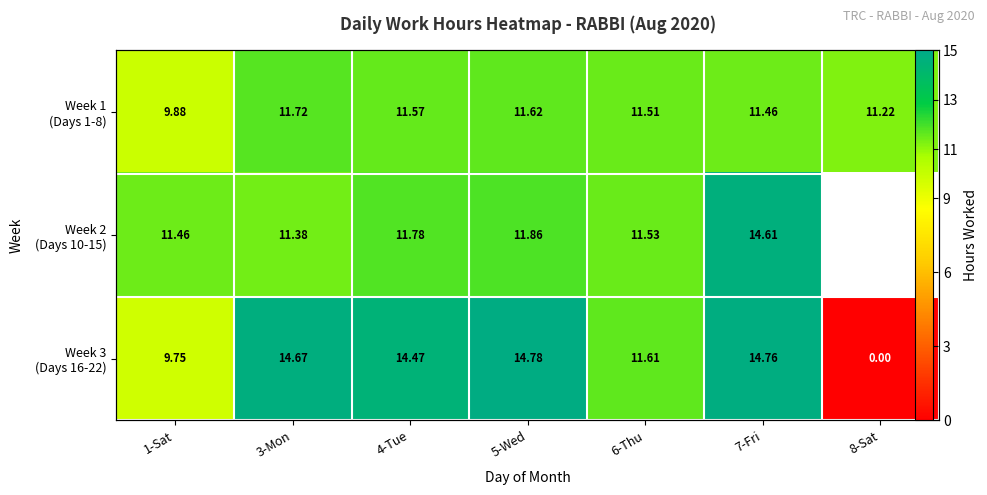

Between 4-Tue and 5-Wed, which series saw the biggest shift?

Week 3 (Days 16-22)